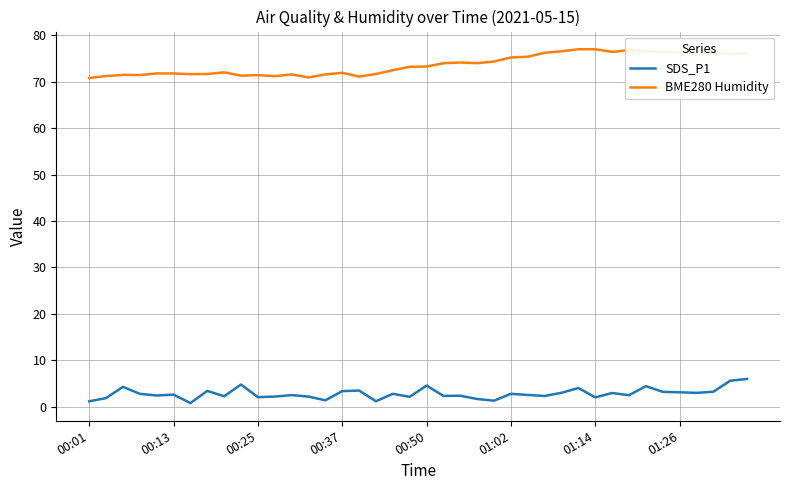

Which series has the largest total across all categories?

BME280 Humidity